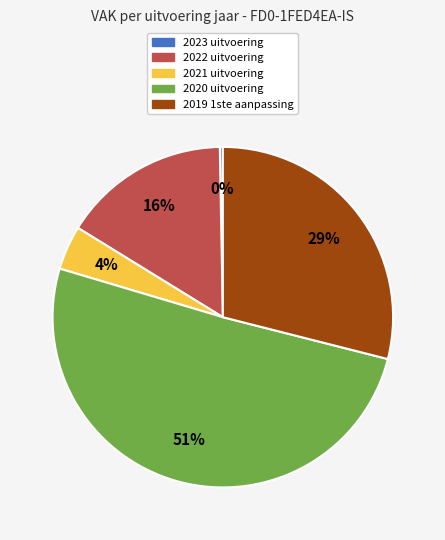

To the nearest percent, what is the average slice percentage?

20%